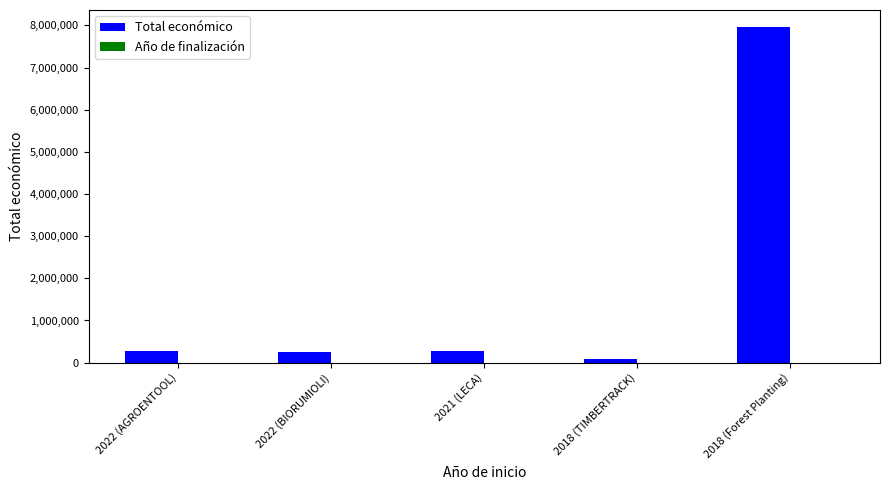

What is the sum of the Total económico values at 2021 (LECA) and 2022 (BIORUMIOLI)?

540934